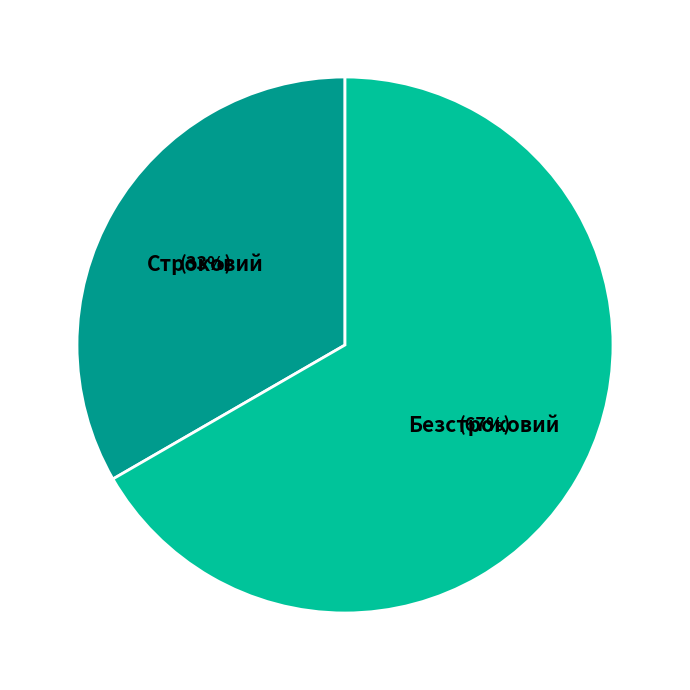

Does any single category account for the majority?

Yes